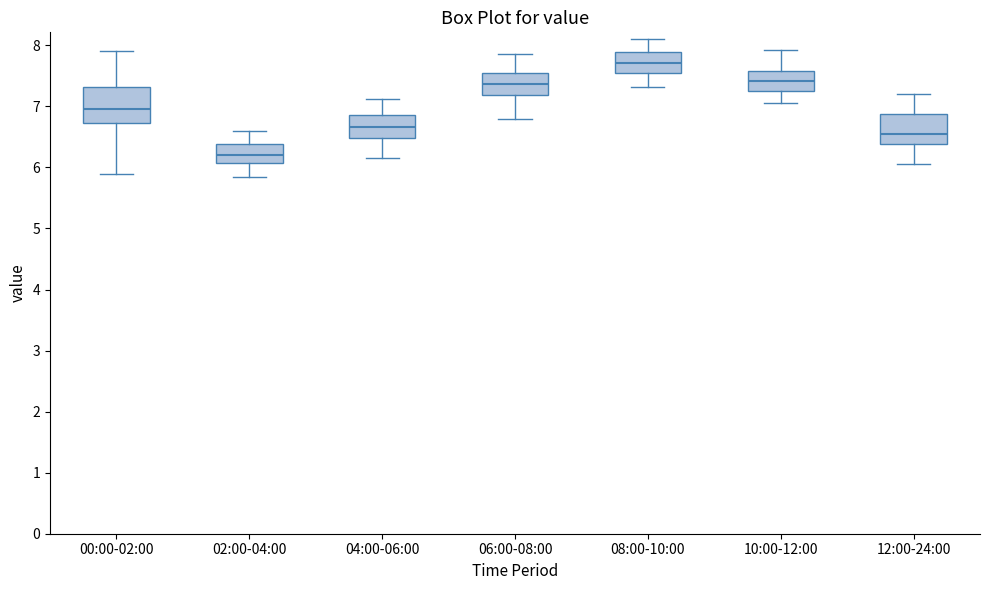

Reading left to right, transcribe this box plot: for each box, give where its median line is, the range the box spans, and where its two whiskers end, as read against the y-axis. The values are not printed on the chart, so give them approximately, as read against the axis.

00:00-02:00: median 7.0, box 6.7 to 7.3, whiskers 5.9 to 7.9
02:00-04:00: median 6.2, box 6.1 to 6.4, whiskers 5.9 to 6.6
04:00-06:00: median 6.7, box 6.5 to 6.9, whiskers 6.2 to 7.1
06:00-08:00: median 7.4, box 7.2 to 7.6, whiskers 6.8 to 7.9
08:00-10:00: median 7.7, box 7.5 to 7.9, whiskers 7.3 to 8.1
10:00-12:00: median 7.4, box 7.3 to 7.6, whiskers 7.1 to 7.9
12:00-24:00: median 6.6, box 6.4 to 6.9, whiskers 6.1 to 7.2